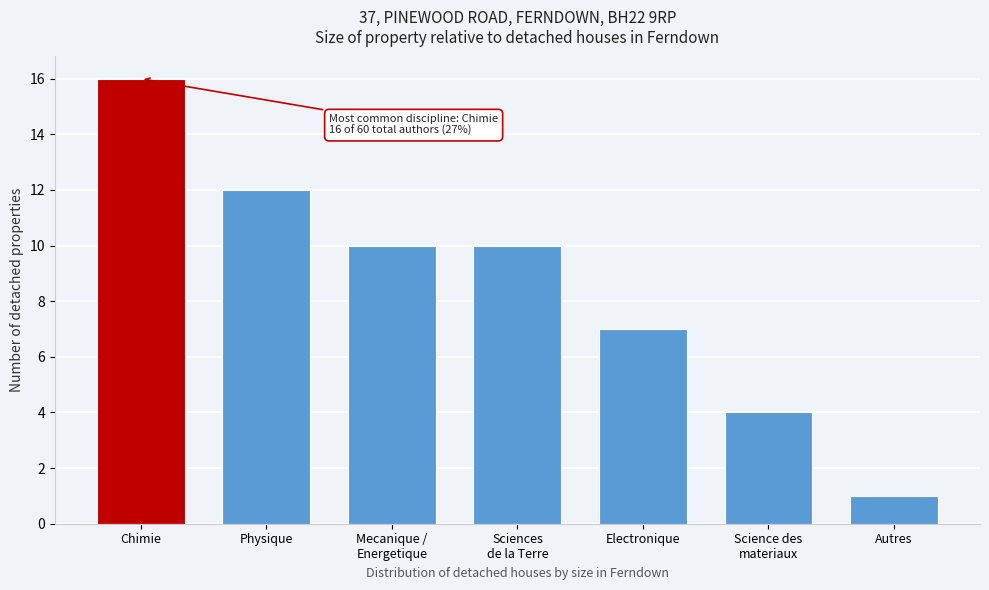

Reading right to left, extract all data points from this chart.

1	4	7	10	10	12	16